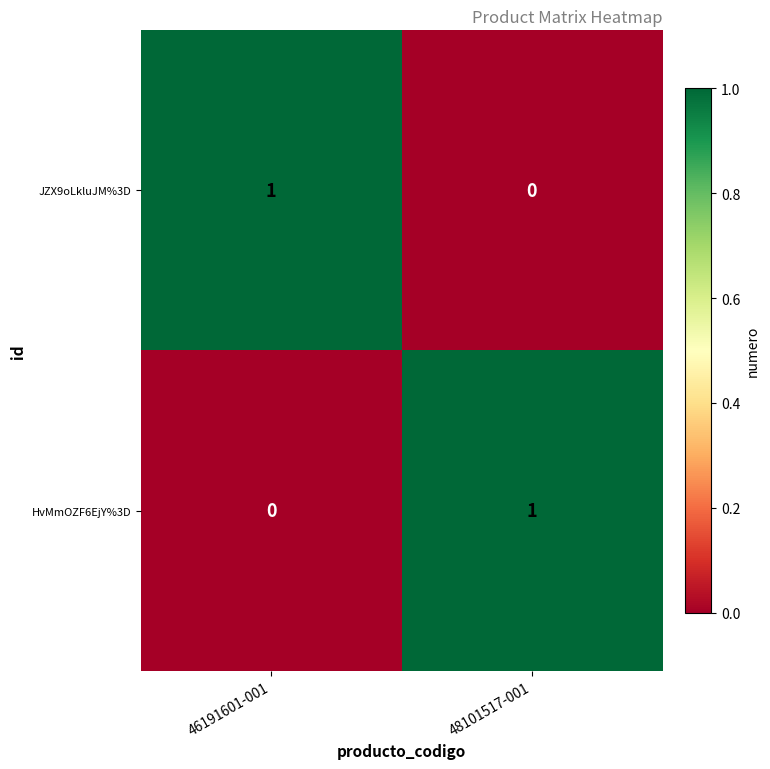

True or false: HvMmOZF6EjY%3D has a value of 1 at 48101517-001.

True